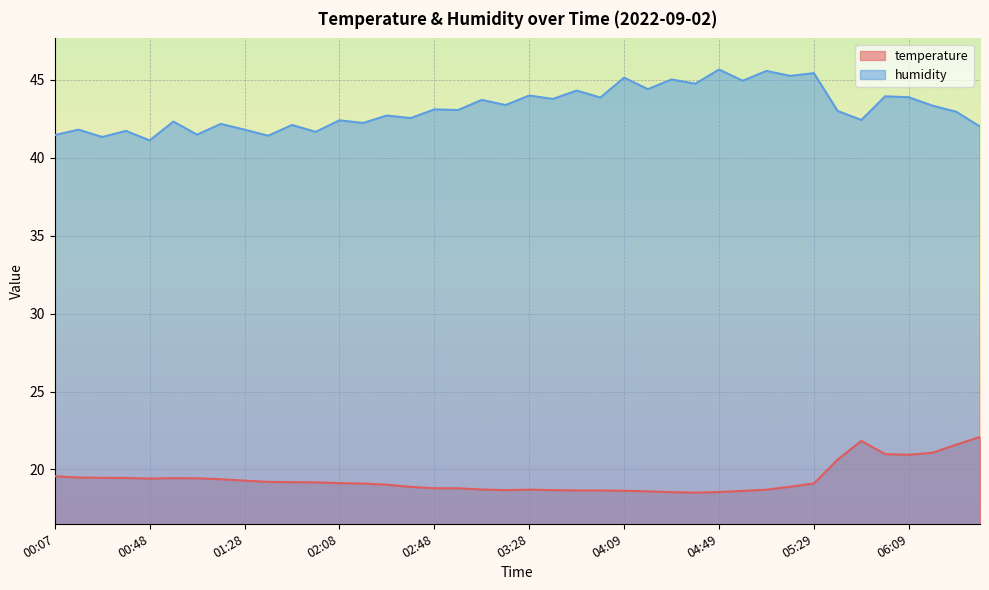

Where is the first local minimum for humidity?

00:27